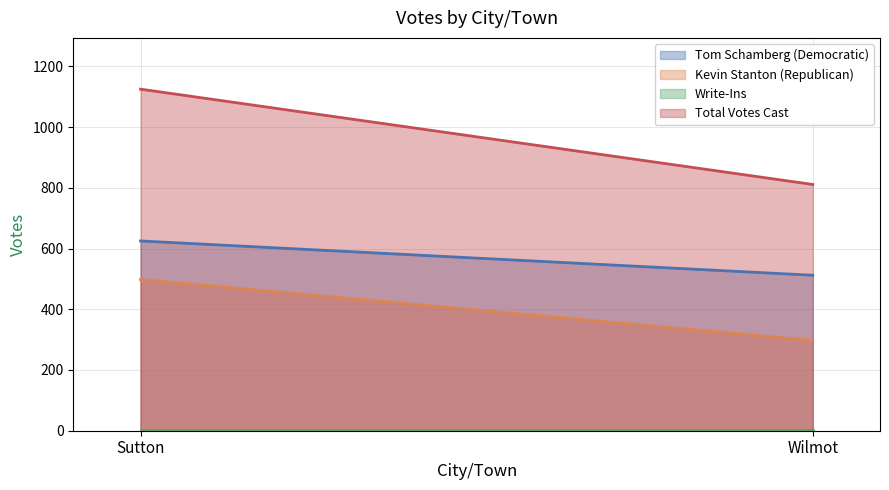

Which series changed the most between Sutton and Wilmot?

Total Votes Cast